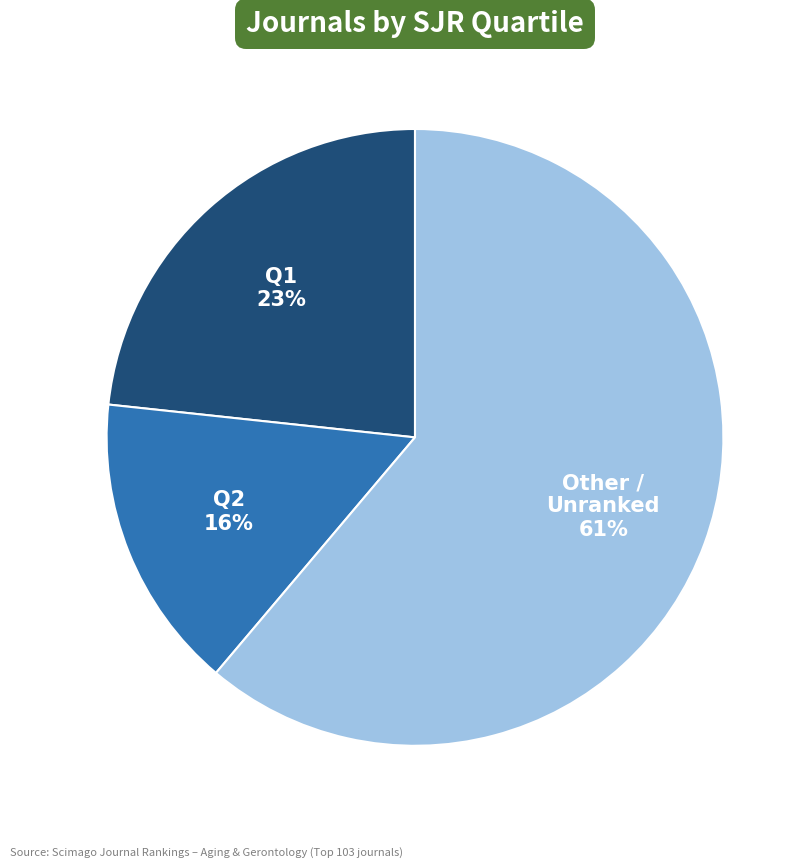

Does any single category account for the majority?

Yes